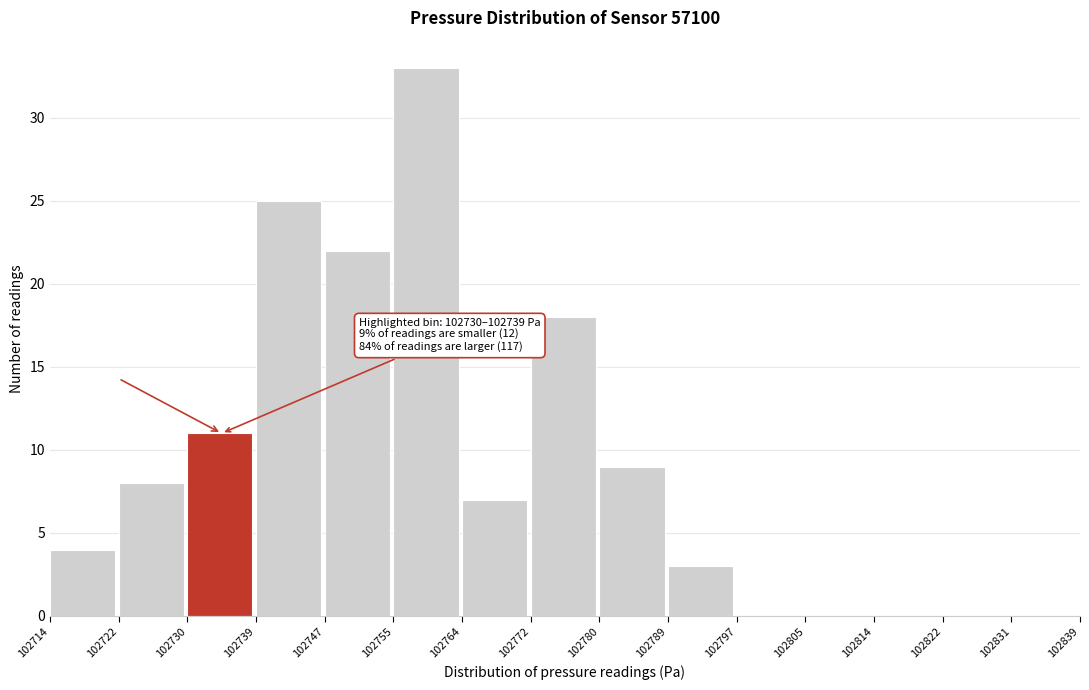

Which range on the x-axis has the tallest bar?

102755 to 102764